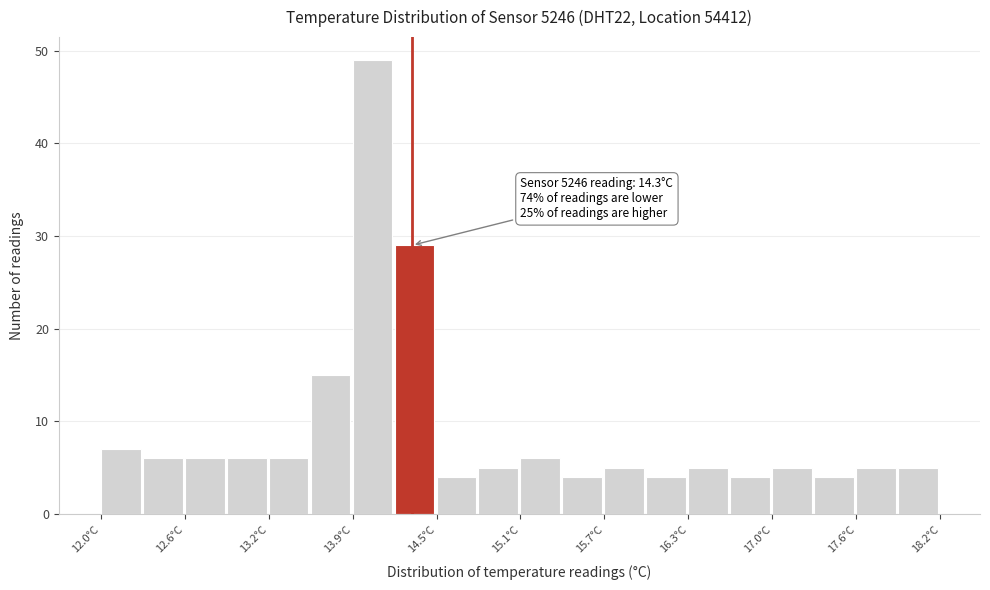

Around what value on the x-axis is the tallest bar? Give the approximate position of its centre, as read against the axis.

14.0